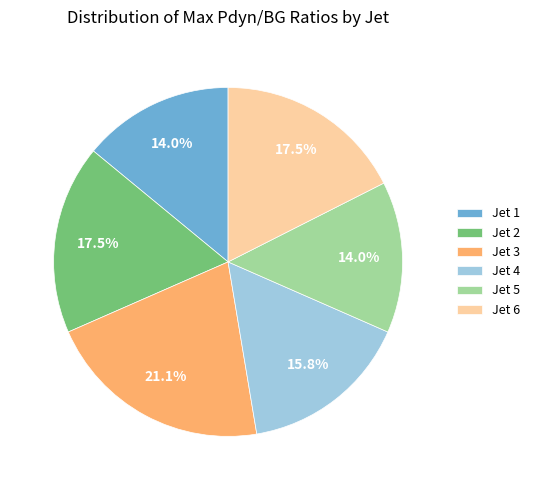

What is the total percentage of Jet 1 and Jet 3?

35.1%